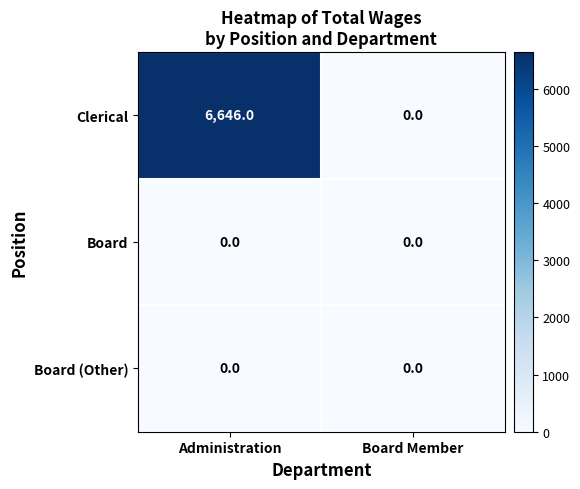

What is the difference between the highest and lowest values at Administration?

6646